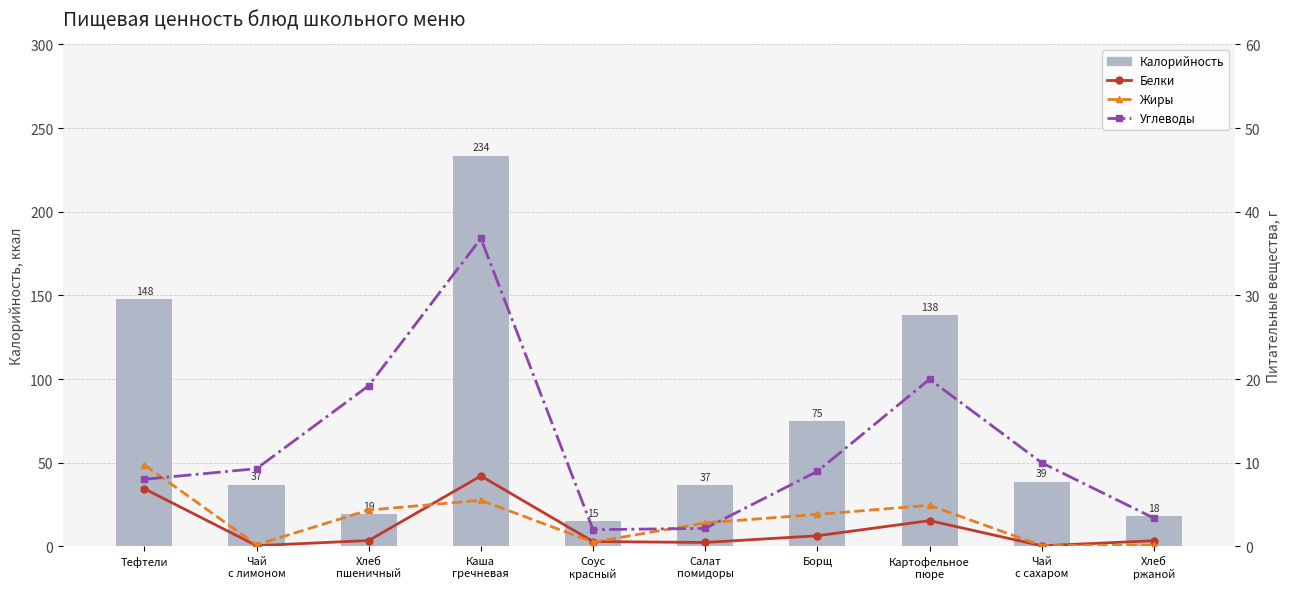

What are all the series names shown in the legend?

Калорийность, Белки, Жиры, Углеводы